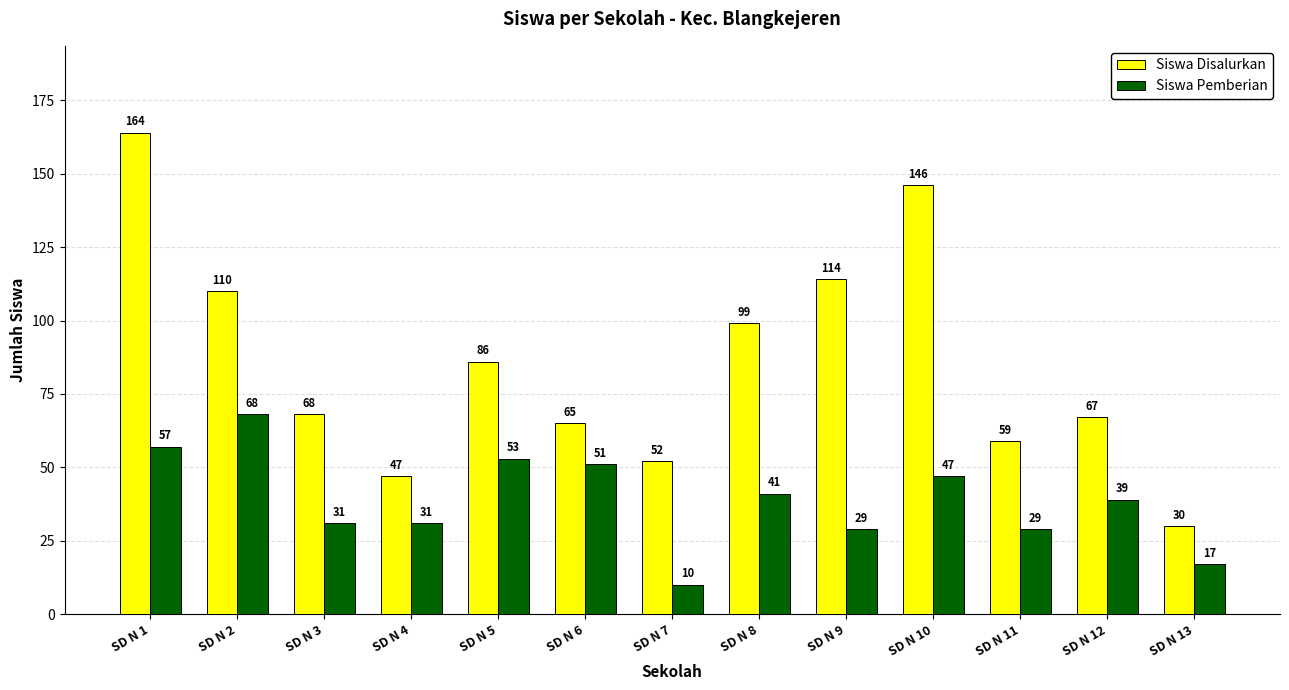

Between SD N 3 and SD N 7, which series saw the biggest shift?

Siswa Pemberian